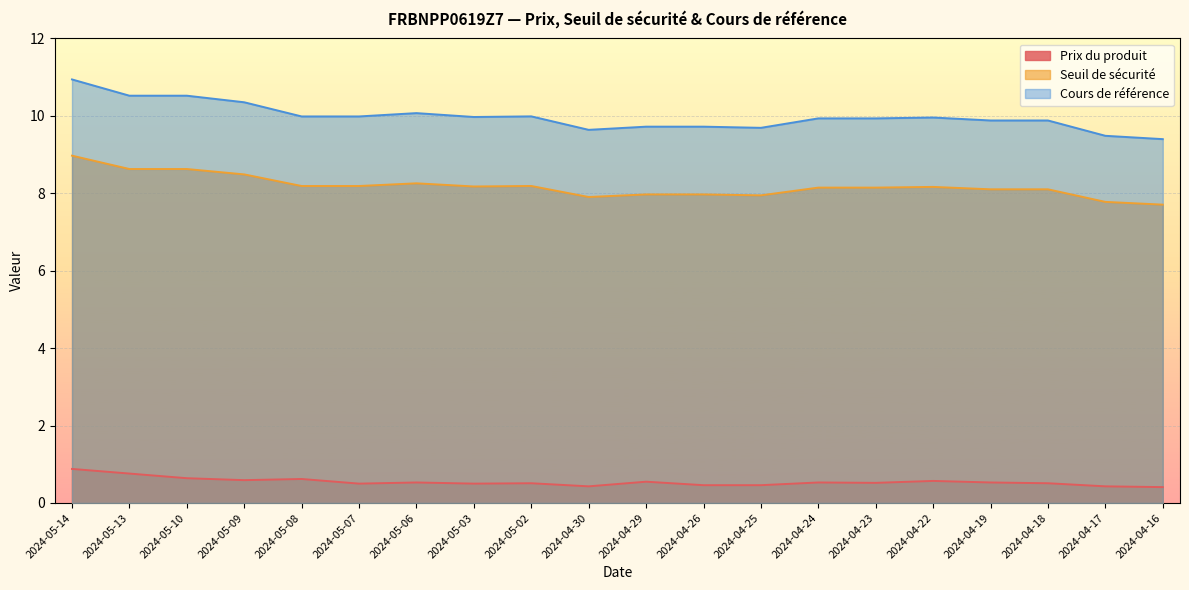

Which series has the largest total across all categories?

Cours de référence